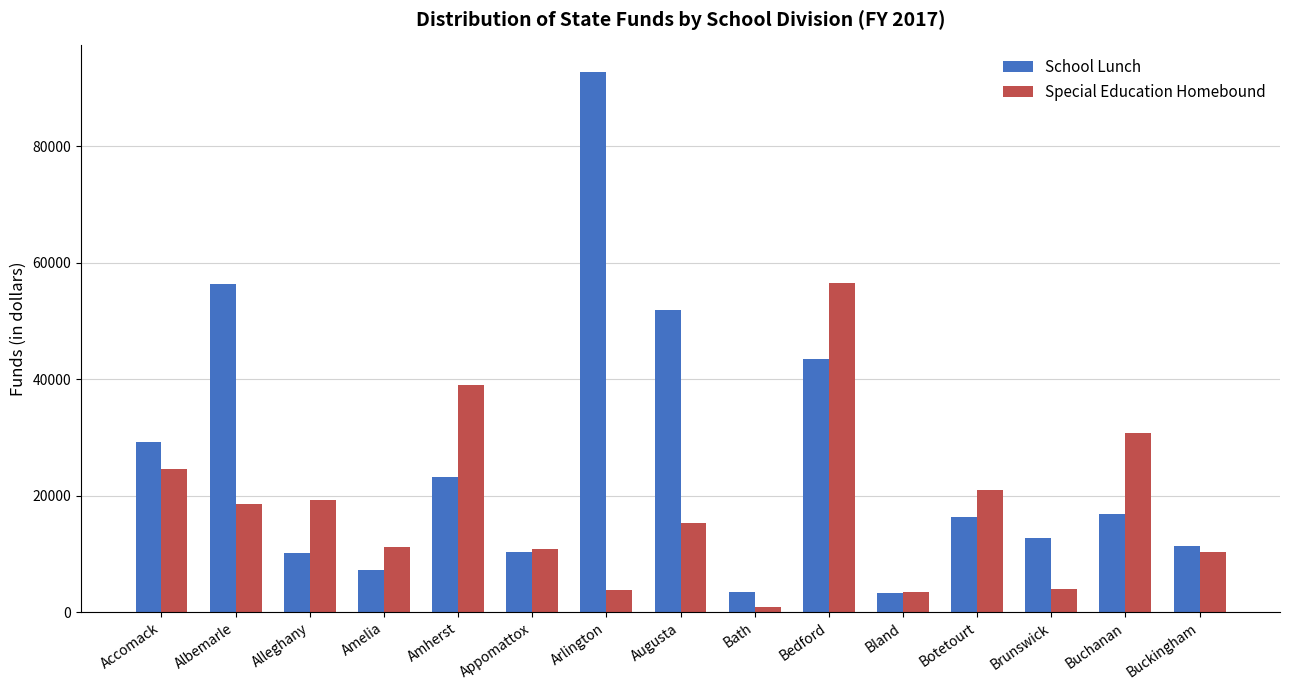

What is the sum of all School Lunch values?

388524.3